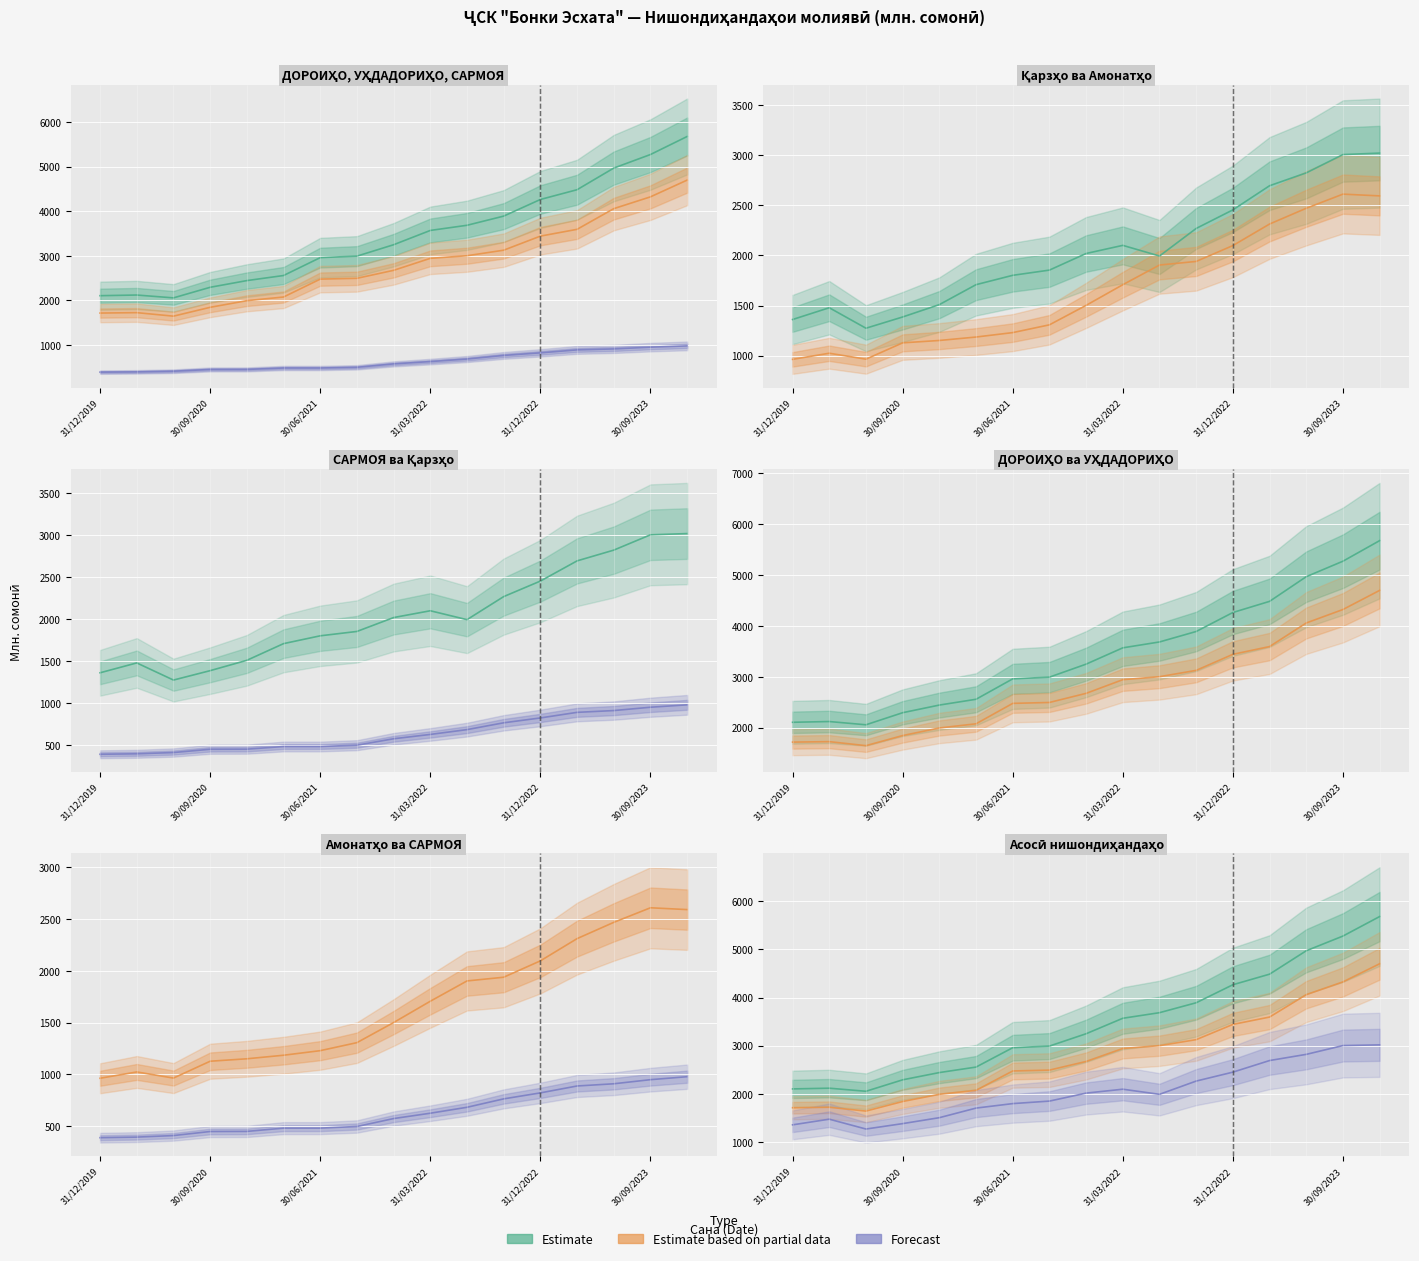

True or false: УҲДАДОРИҲО has a value of 1411.0 at 16.

False